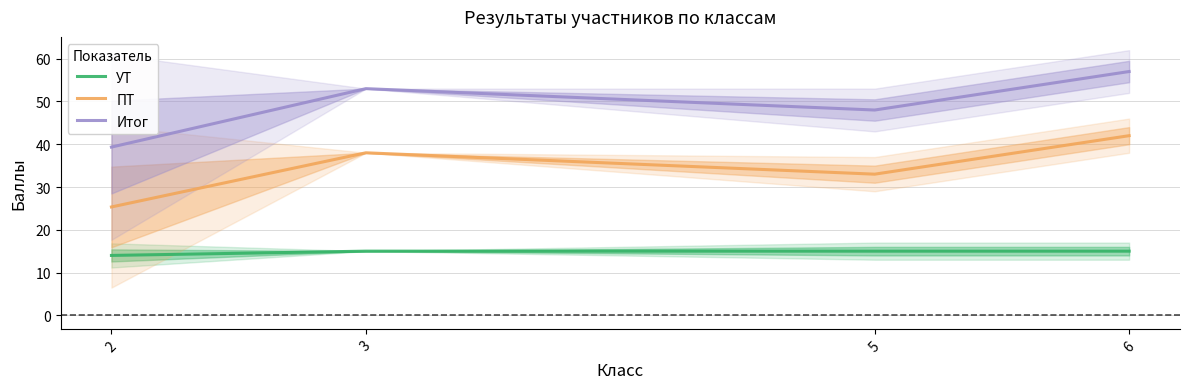

What is the sum of all Итог values?

197.3